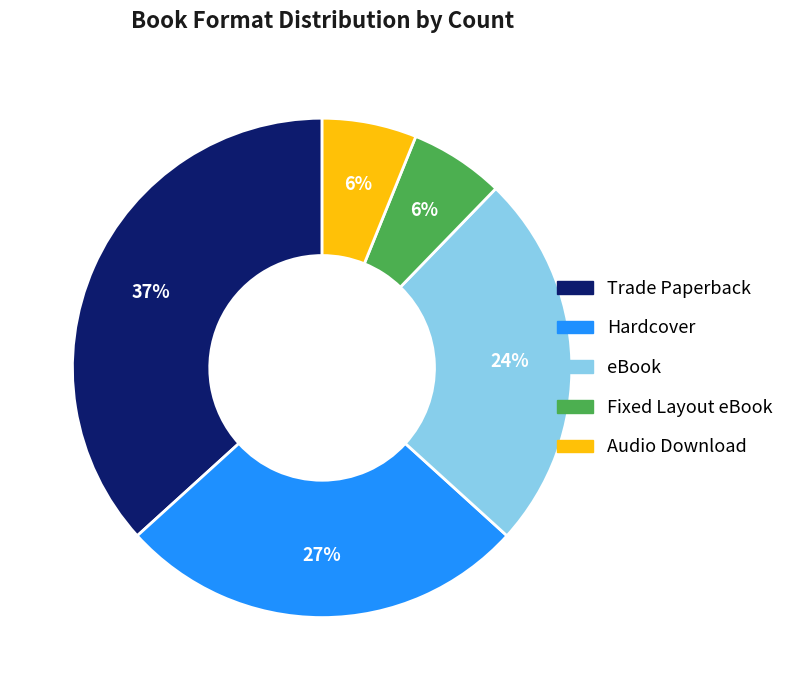

Which slice is the largest?

Trade Paperback